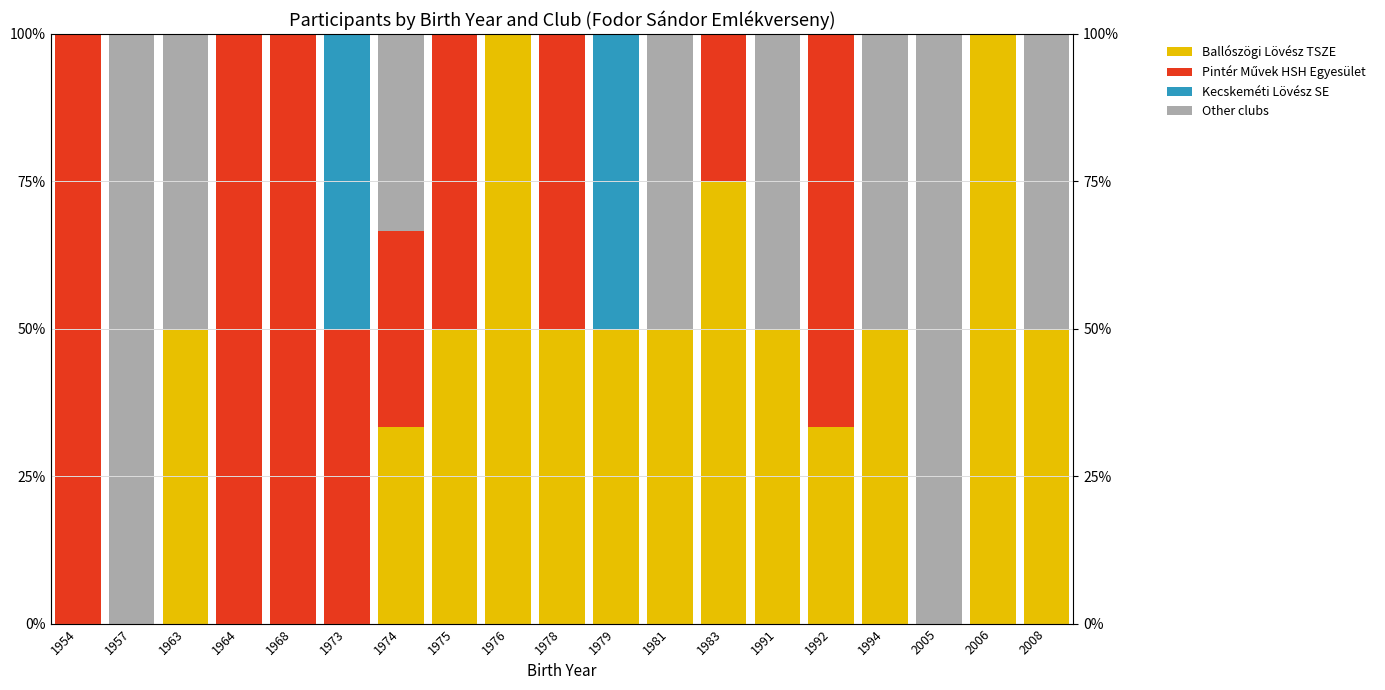

Is the value of Pintér Művek HSH Egyesület at 2008 greater than the value of Ballószögi Lövész TSZE at 1978?

No